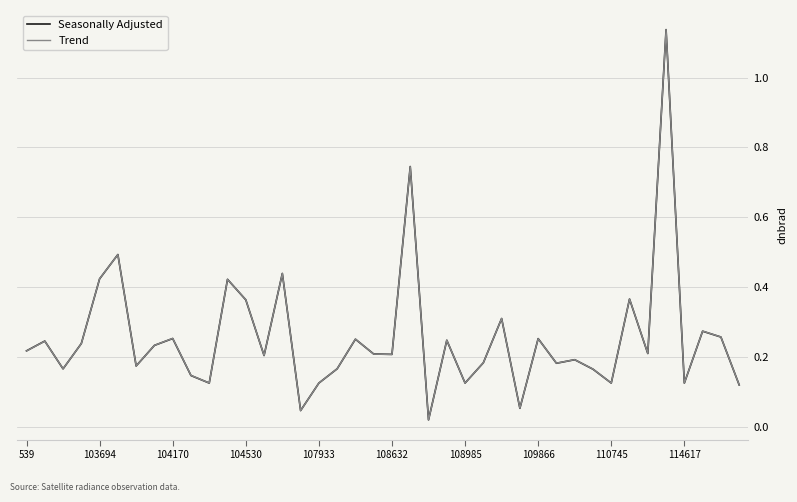

What are all the series names shown in the legend?

Seasonally Adjusted, Trend